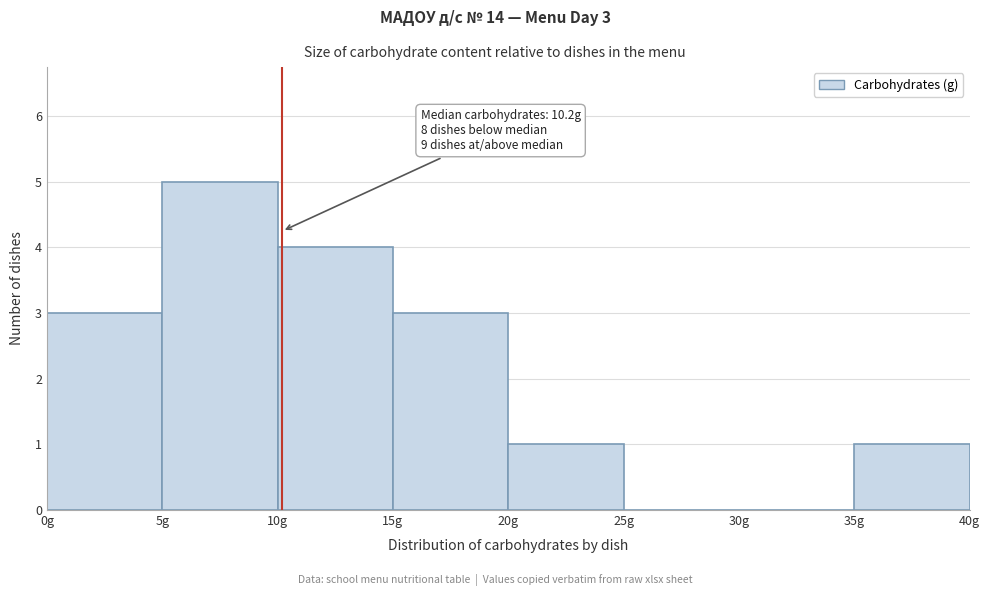

Which range on the x-axis has the tallest bar?

5 to 10